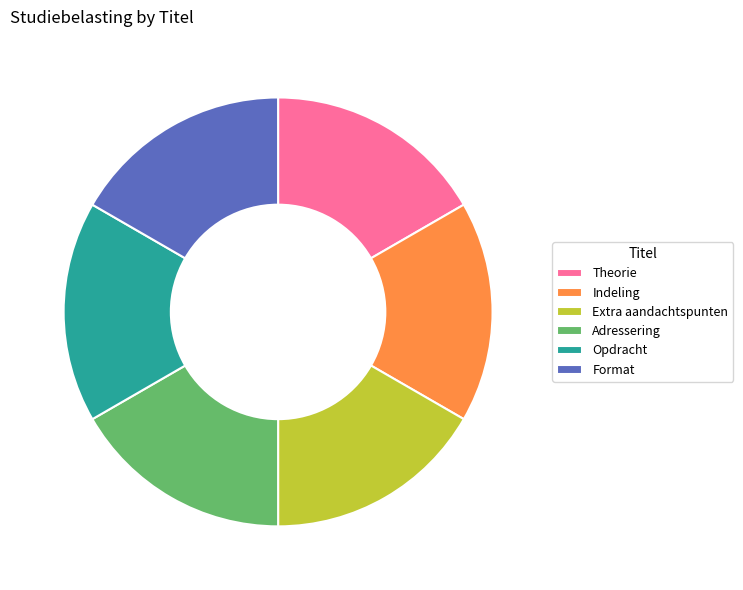

Is the sum of Format and Theorie greater than half?

No